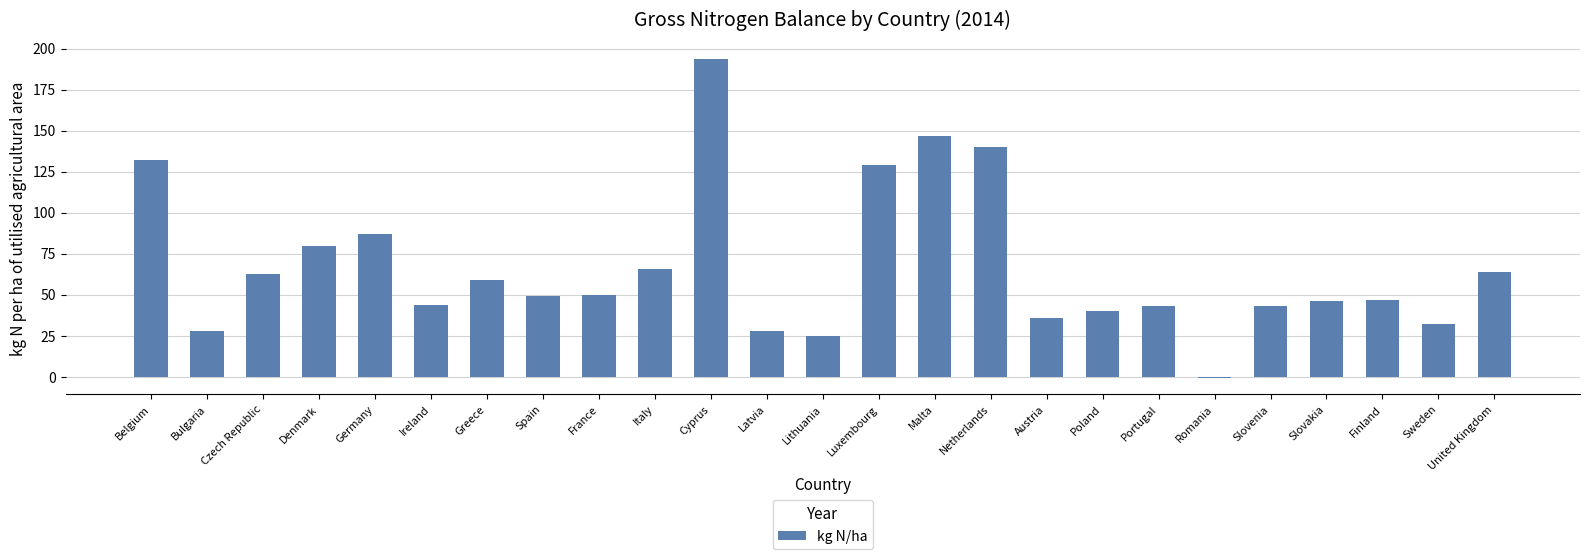

What is the approximate value at Malta, to the nearest 5?

145